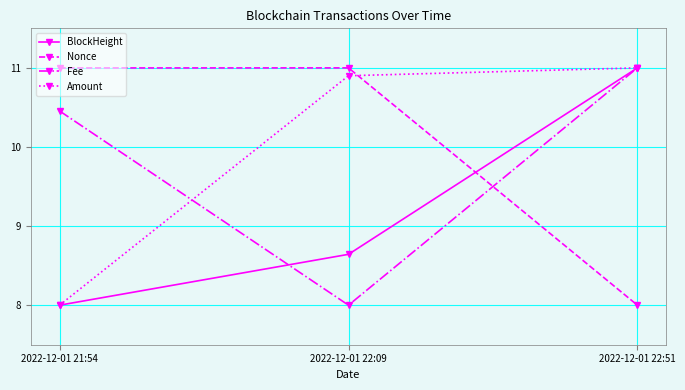

Read the BlockHeight value at 2022-12-01 21:54.

8.0